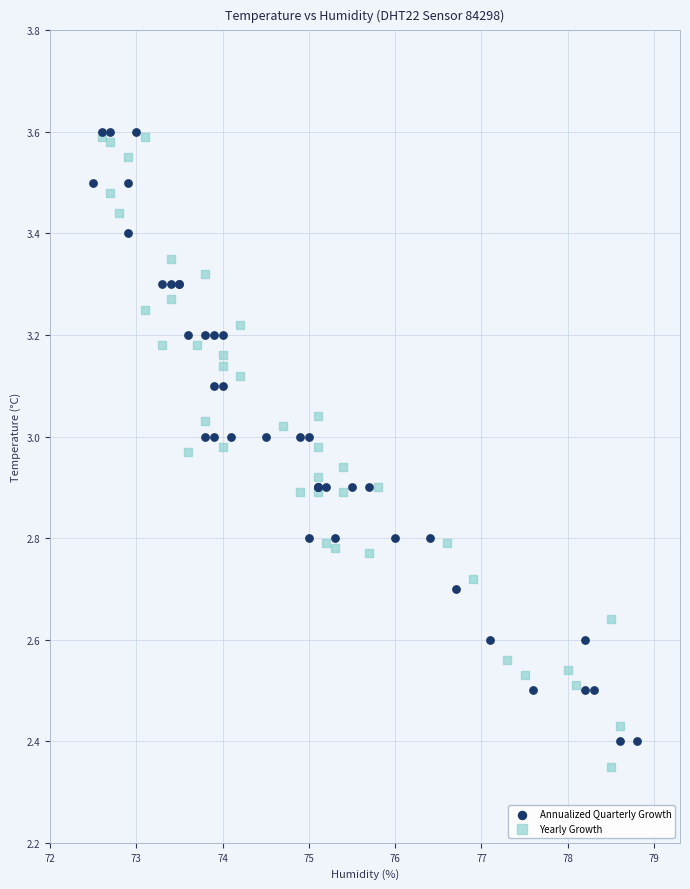

Which series has the widest spread of Y values?

Yearly Growth